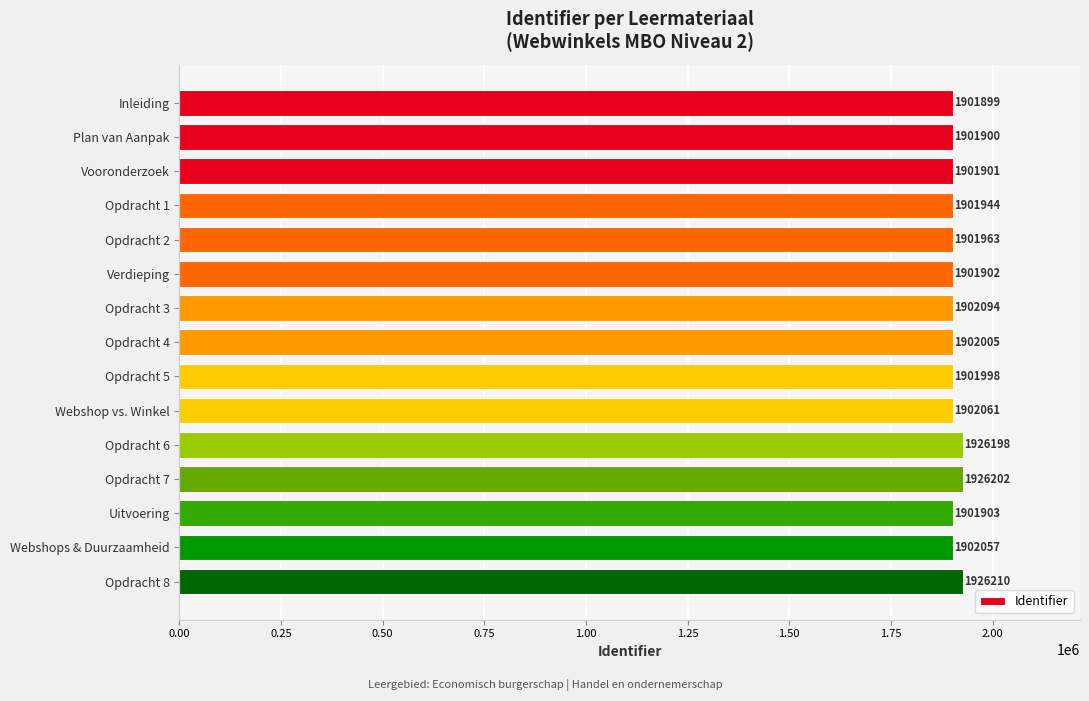

How many bars are there in total?

15